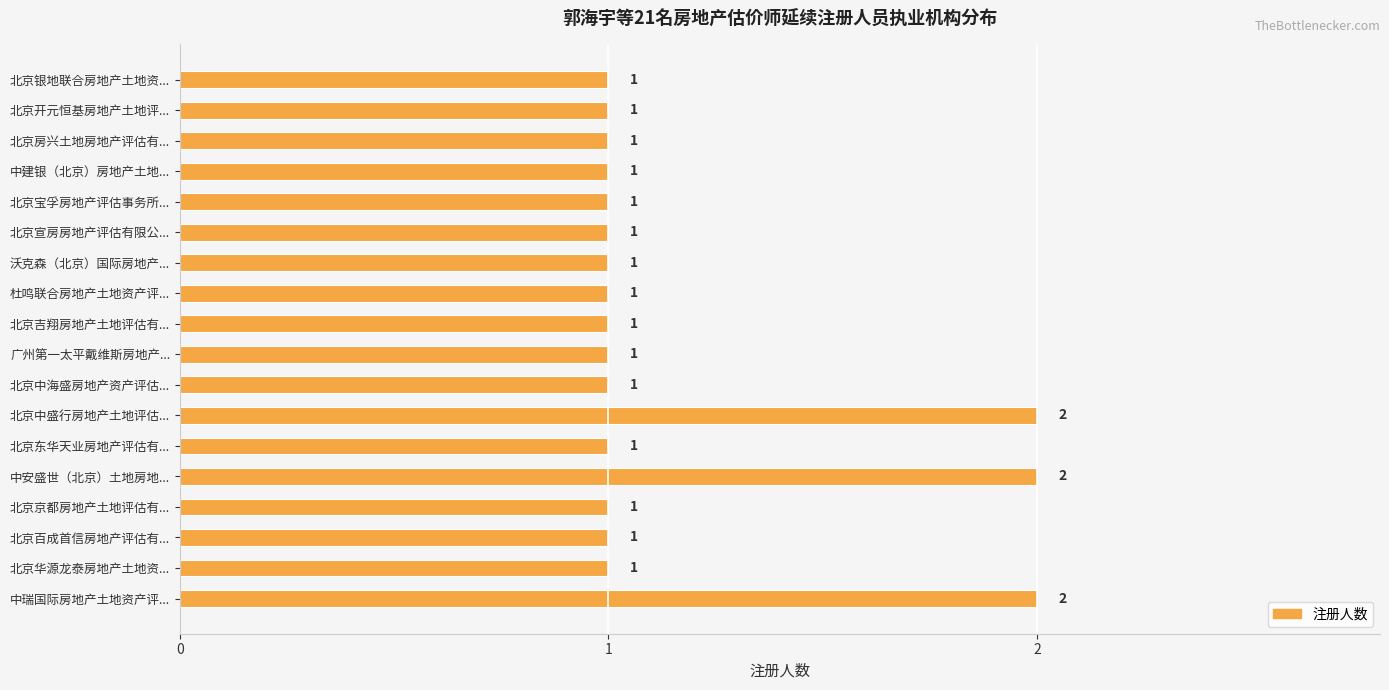

What is the sum of all values?

21